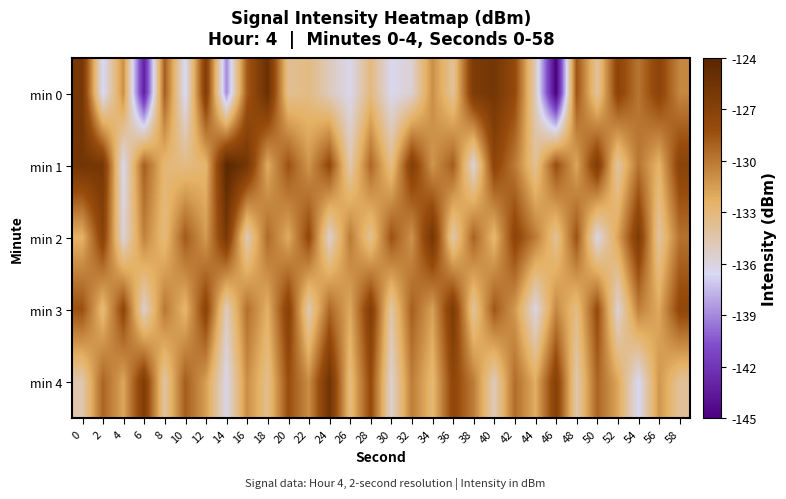

Reading left to right, transcribe all the data shown in this chart.

min 0: 0=-126.0	2=-136.8	4=-131.0	6=-143.2	8=-129.0	10=-136.7	12=-126.7	14=-138.9	16=-128.8	18=-125.2	20=-133.7	22=-133.3	24=-135.0	26=-136.3	28=-133.2	30=-136.4	32=-135.6	34=-131.0	36=-134.0	38=-126.4	40=-125.8	42=-127.9	44=-134.9	46=-145.1	48=-128.5	50=-134.0	52=-127.4	54=-129.9	56=-127.3	58=-130.6
min 1: 0=-125.7	2=-125.9	4=-136.4	6=-129.0	8=-132.8	10=-133.3	12=-132.7	14=-124.2	16=-125.9	18=-132.1	20=-128.5	22=-131.2	24=-127.9	26=-134.6	28=-129.3	30=-133.5	32=-126.8	34=-131.2	36=-128.9	38=-135.7	40=-127.5	42=-130.1	44=-133.8	46=-128.2	48=-131.9	50=-126.6	52=-134.2	54=-129.9	56=-132.6	58=-127.2
min 2: 0=-132.5	2=-127.1	4=-135.8	6=-130.5	8=-133.1	10=-128.8	12=-131.5	14=-126.1	16=-134.8	18=-129.5	20=-132.1	22=-127.8	24=-135.5	26=-130.1	28=-133.8	30=-128.5	32=-131.1	34=-125.8	36=-134.5	38=-129.1	40=-132.8	42=-127.5	44=-130.1	46=-133.8	48=-128.5	50=-136.1	52=-131.8	54=-126.5	56=-134.1	58=-129.8
min 3: 0=-128.3	2=-133.0	4=-127.7	6=-135.3	8=-130.0	10=-132.7	12=-127.3	14=-135.0	16=-129.7	18=-132.3	20=-127.0	22=-134.7	24=-129.3	26=-132.0	28=-126.7	30=-134.3	32=-129.0	34=-131.7	36=-126.3	38=-134.0	40=-128.7	42=-131.3	44=-136.0	46=-130.7	48=-133.3	50=-128.0	52=-135.7	54=-130.3	56=-132.0	58=-127.7
min 4: 0=-134.6	2=-129.2	4=-131.9	6=-126.6	8=-134.2	10=-128.9	12=-131.6	14=-136.2	16=-130.9	18=-133.6	20=-128.2	22=-130.9	24=-125.6	26=-133.2	28=-127.9	30=-135.6	32=-130.2	34=-132.9	36=-127.6	38=-130.2	40=-134.9	42=-129.6	44=-132.2	46=-126.9	48=-134.6	50=-129.2	52=-131.9	54=-136.6	56=-131.2	58=-133.9